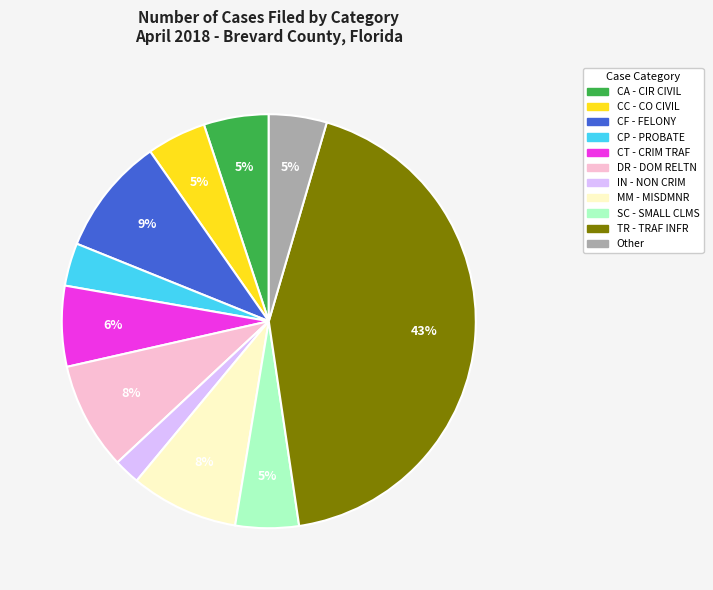

How many segments does this pie chart have?

11